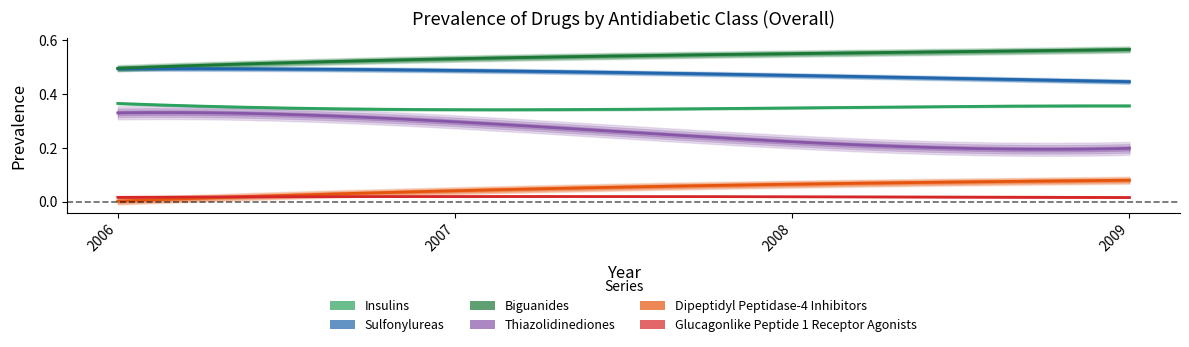

What is the value of the Thiazolidinediones point at the 2nd from the left?

0.3